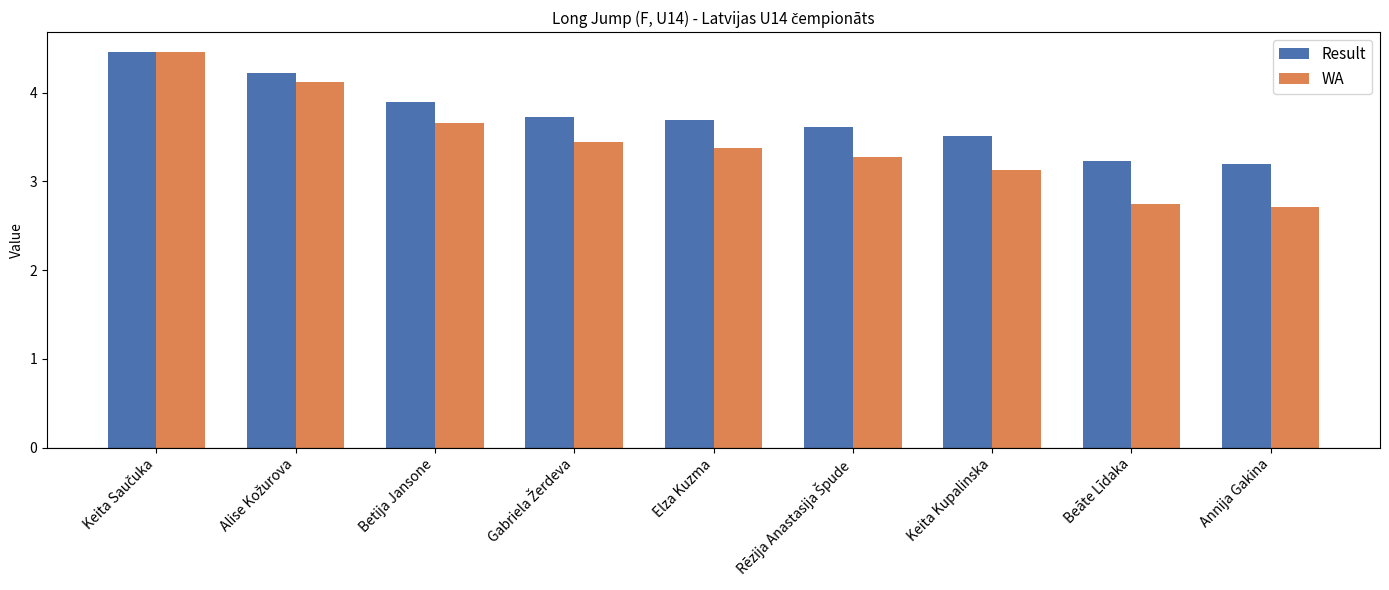

Which series changed the most between Keita Kupalinska and Annija Gakina?

WA